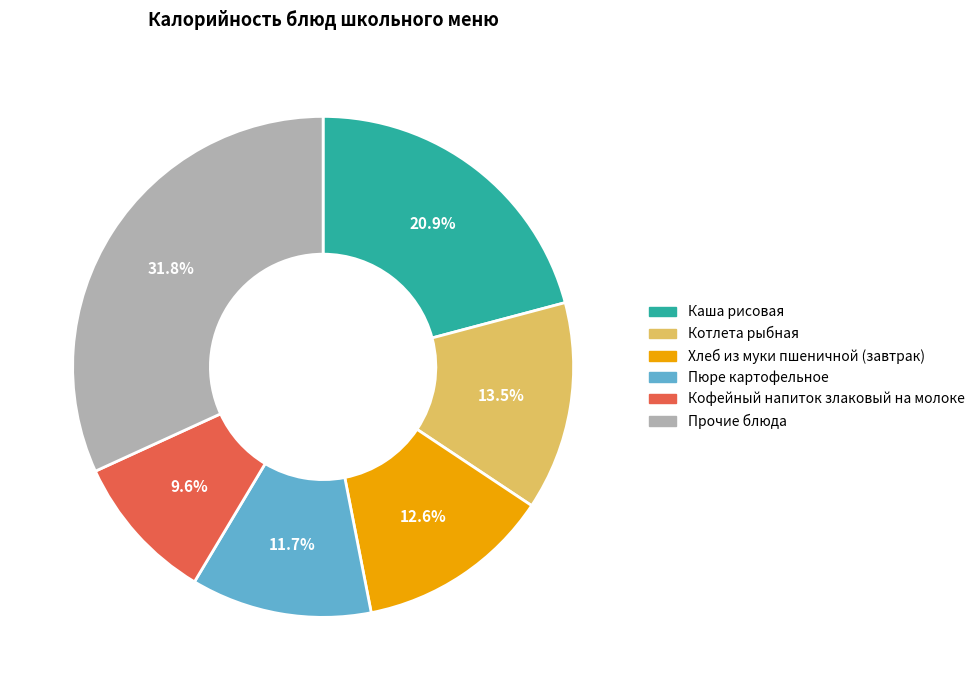

Count the number of slices in the pie.

6